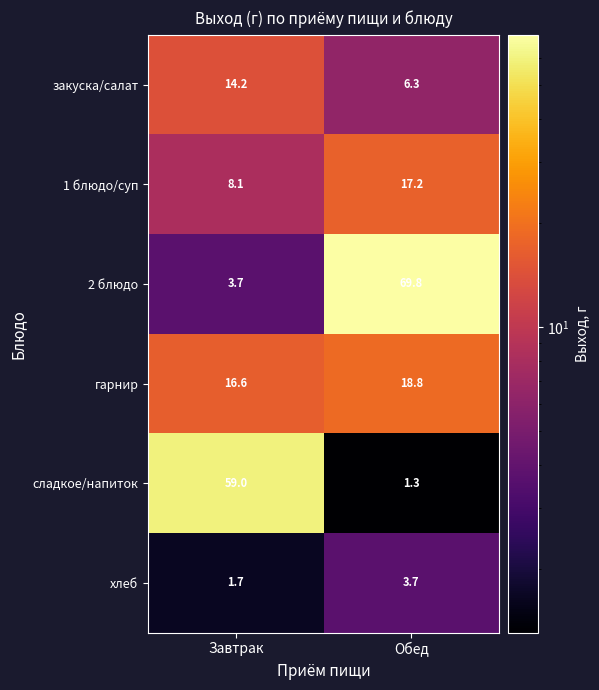

What is the difference between the сладкое/напиток values at Завтрак and Обед?

57.7